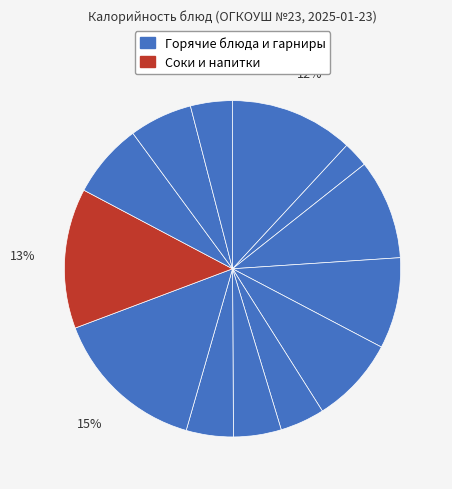

How many slices are in this pie chart?

13